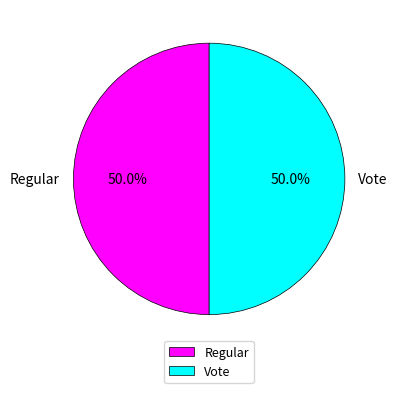

To the nearest percent, what percentage of the pie is Vote?

50%